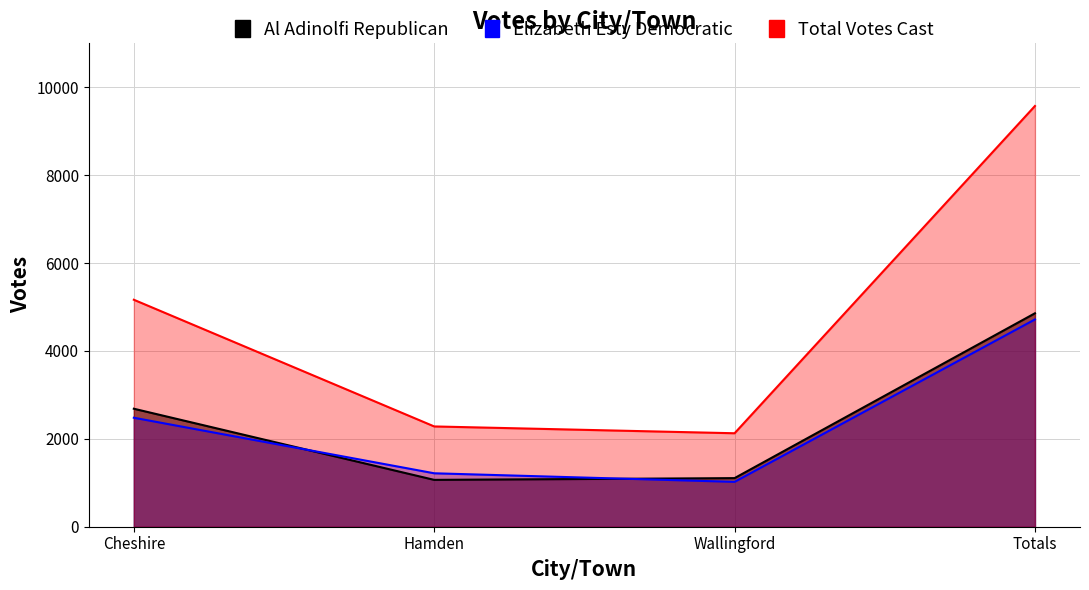

At which label does Total Votes Cast first exceed 5165?

Totals